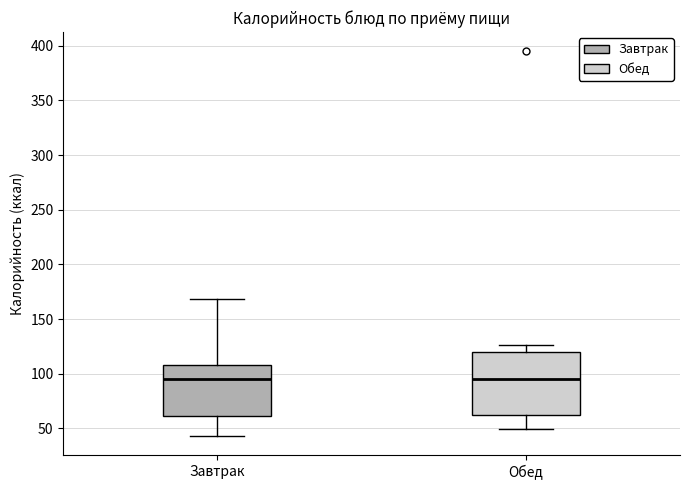

Reading left to right, read every box against the y-axis: the position of its median line, the range the box covers, and the ends of its whiskers. The values are not printed on the chart, so give them approximately, as read against the axis.

Завтрак: median 95, box 60 to 110, whiskers 45 to 170
Обед: median 95, box 60 to 120, whiskers 50 to 125